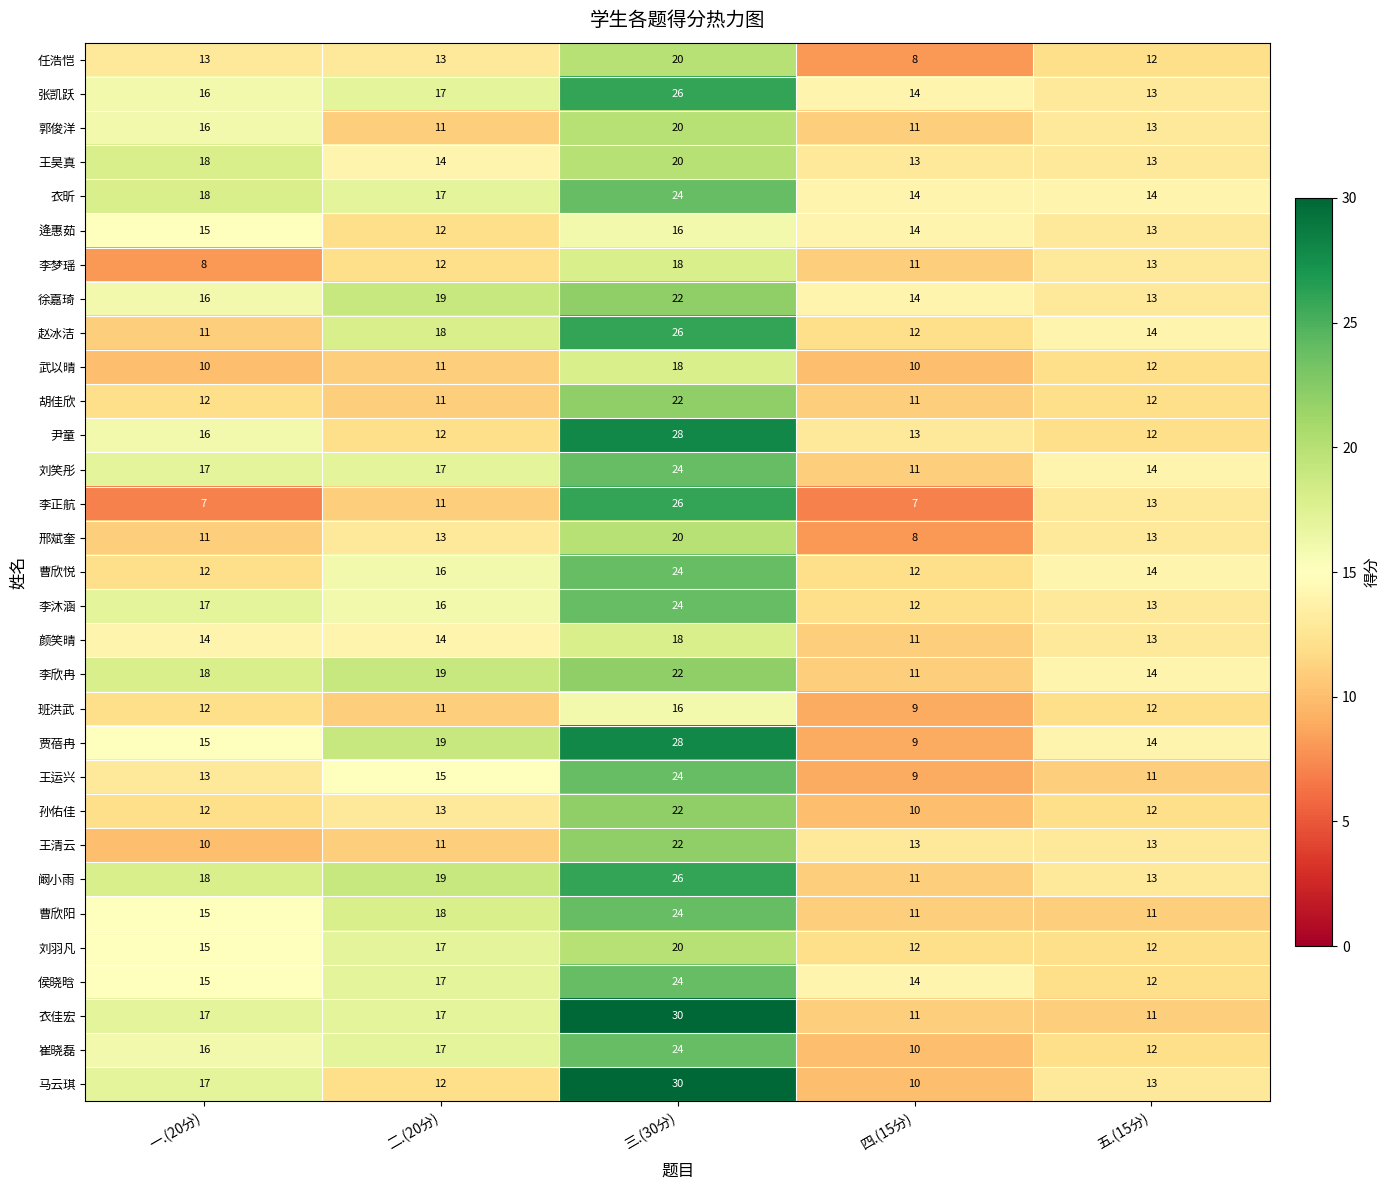

Is it true that 孙佑佳 equals 7 at 二.(20分)?

False